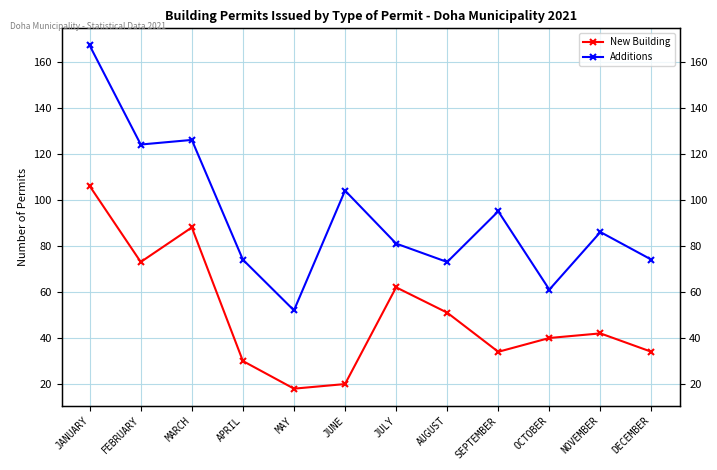

Reading right to left, what are all the values shown in this chart?

New Building: DECEMBER=34	NOVEMBER=42	OCTOBER=40	SEPTEMBER=34	AUGUST=51	JULY=62	JUNE=20	MAY=18	APRIL=30	MARCH=88	FEBRUARY=73	JANUARY=106
Additions: DECEMBER=74	NOVEMBER=86	OCTOBER=61	SEPTEMBER=95	AUGUST=73	JULY=81	JUNE=104	MAY=52	APRIL=74	MARCH=126	FEBRUARY=124	JANUARY=167